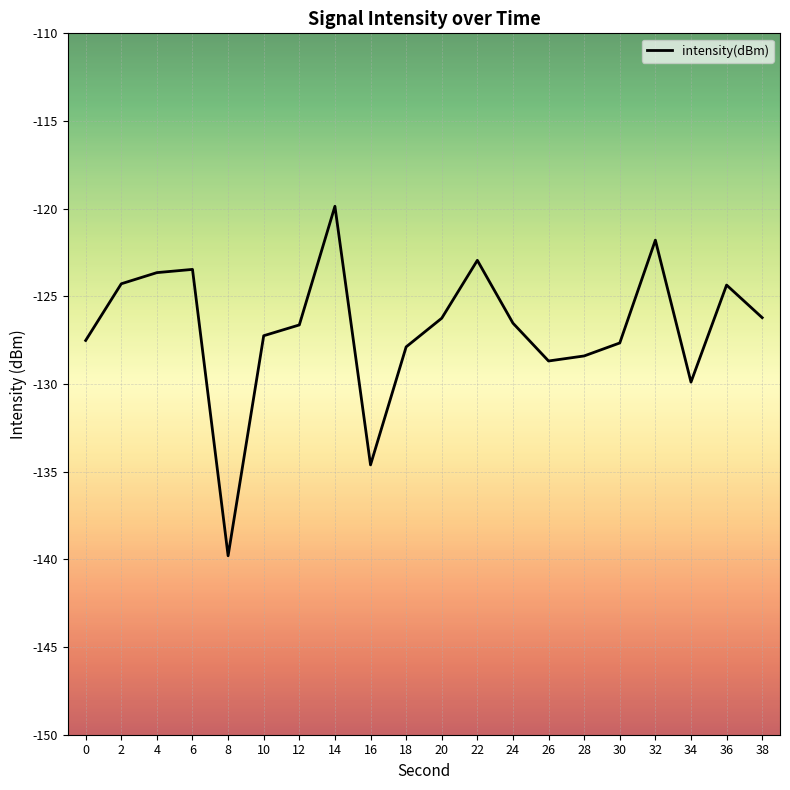

Which has a higher value, 2 or 12?

2